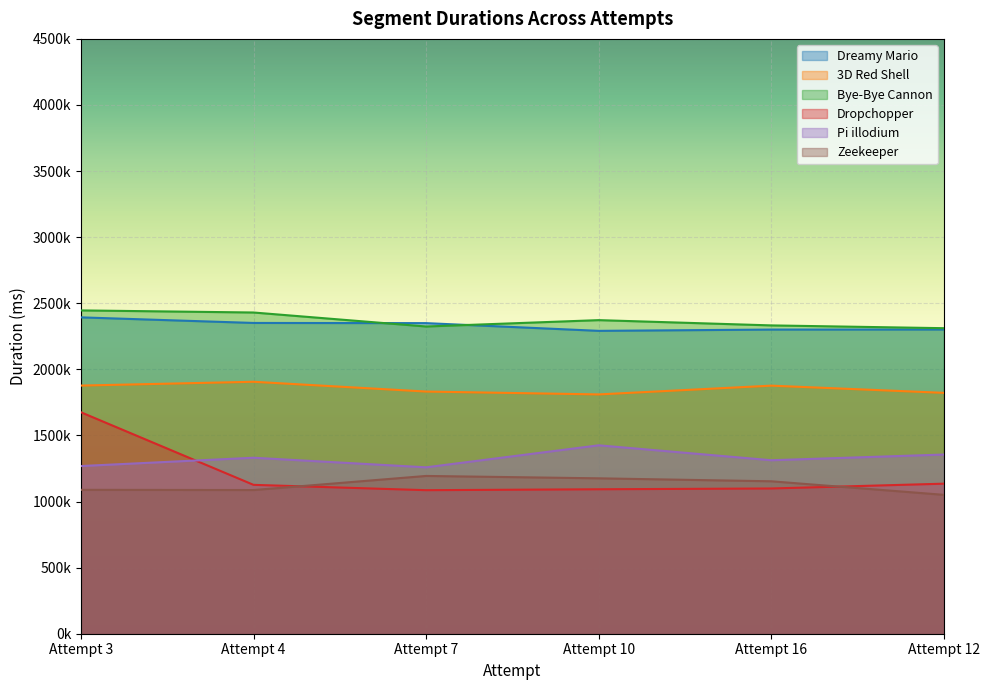

The value of Dreamy Mario at Attempt 3 is 2393314. True or false?

True